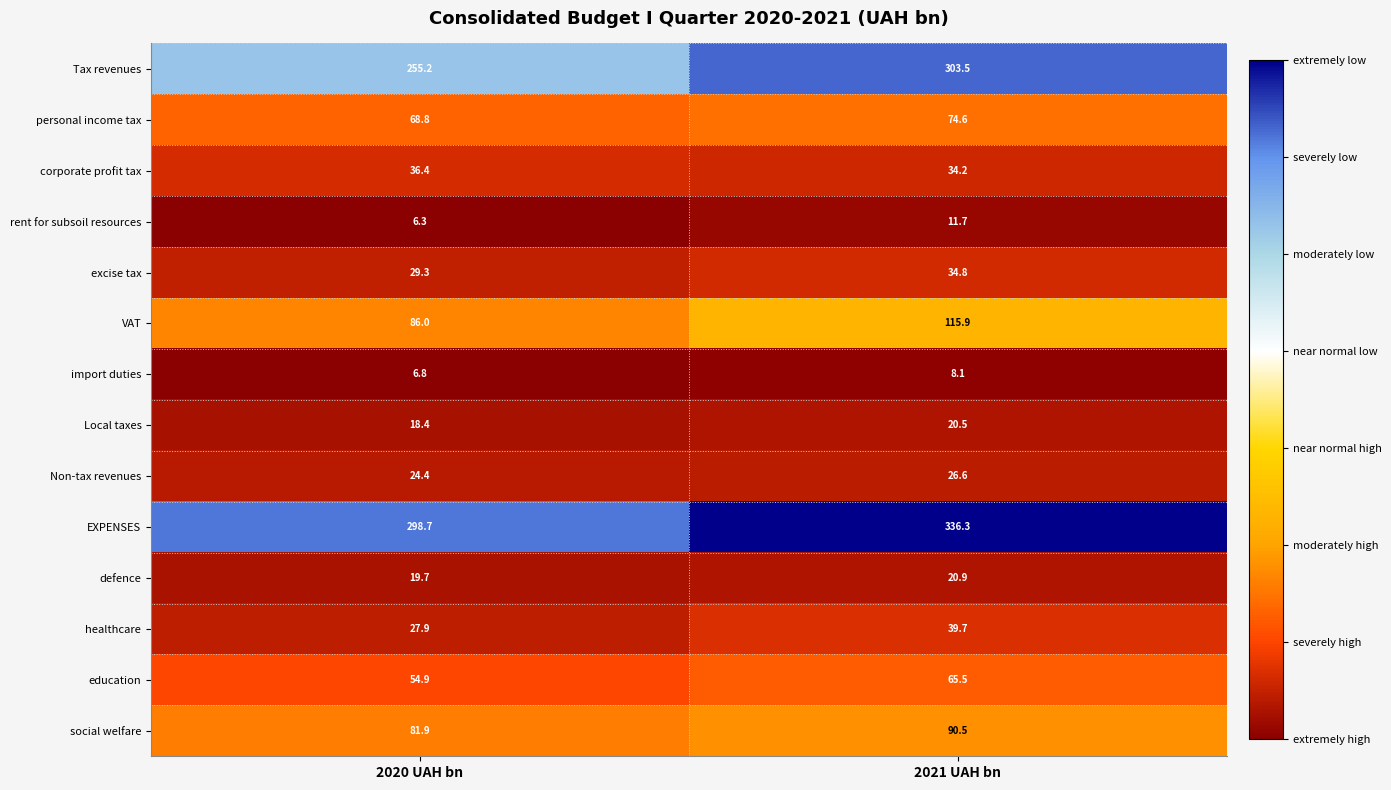

Which series has the largest range (max minus min)?

Tax revenues